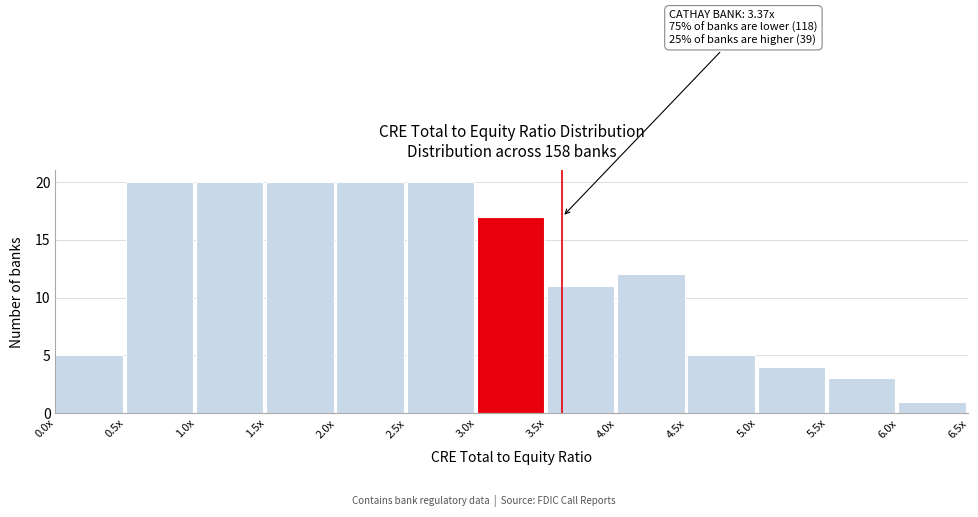

Reading left to right, extract all data points from this chart.

0.0x=5	0.5x=20	1.0x=20	1.5x=20	2.0x=20	2.5x=20	3.0x=17	3.5x=11	4.0x=12	4.5x=5	5.0x=4	5.5x=3	6.0x=1